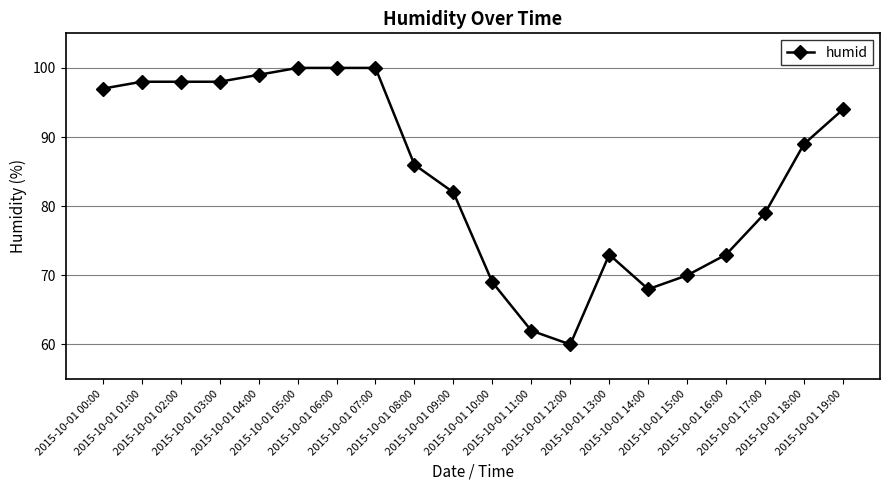

What position from the right is 2015-10-01 05:00?

15